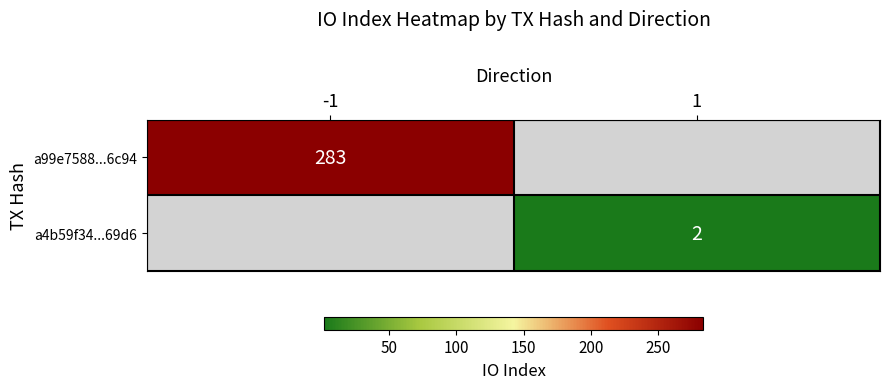

At which category does the chart reach its minimum across all series?

1